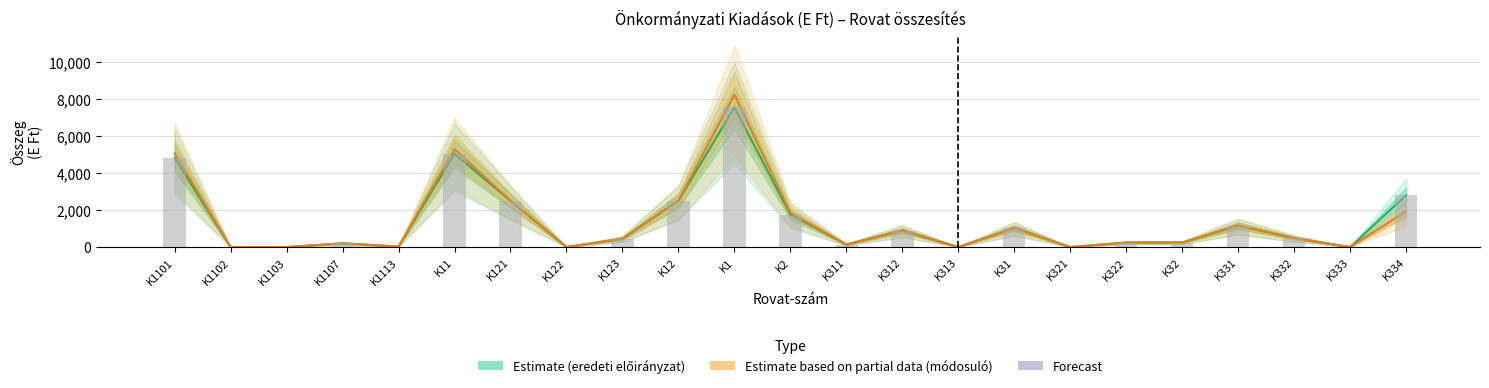

What is the change in value from K1113 to K332?

+455